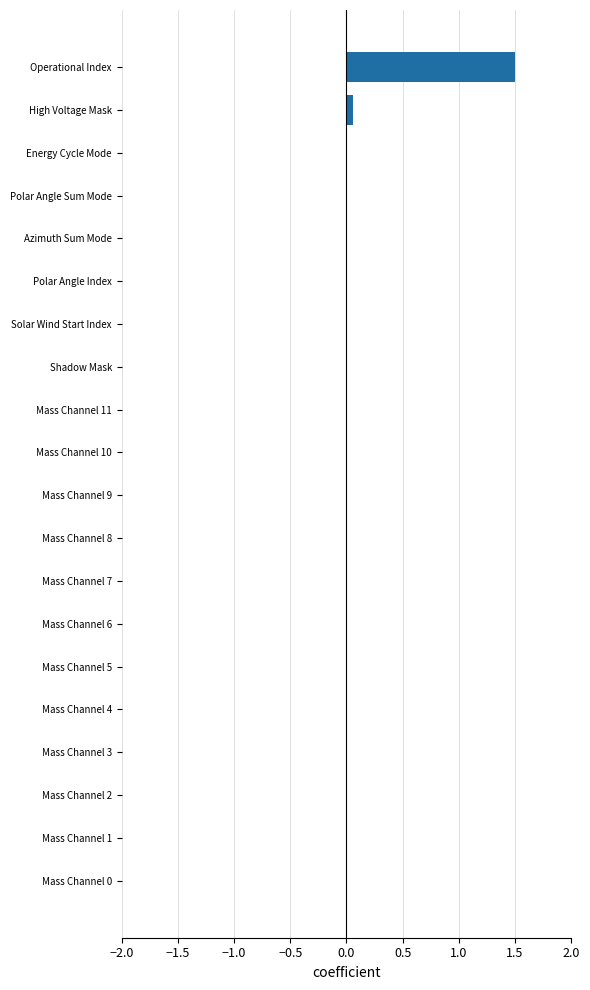

The chart shows a value of 0.0 at Mass Channel 2. True or false?

True